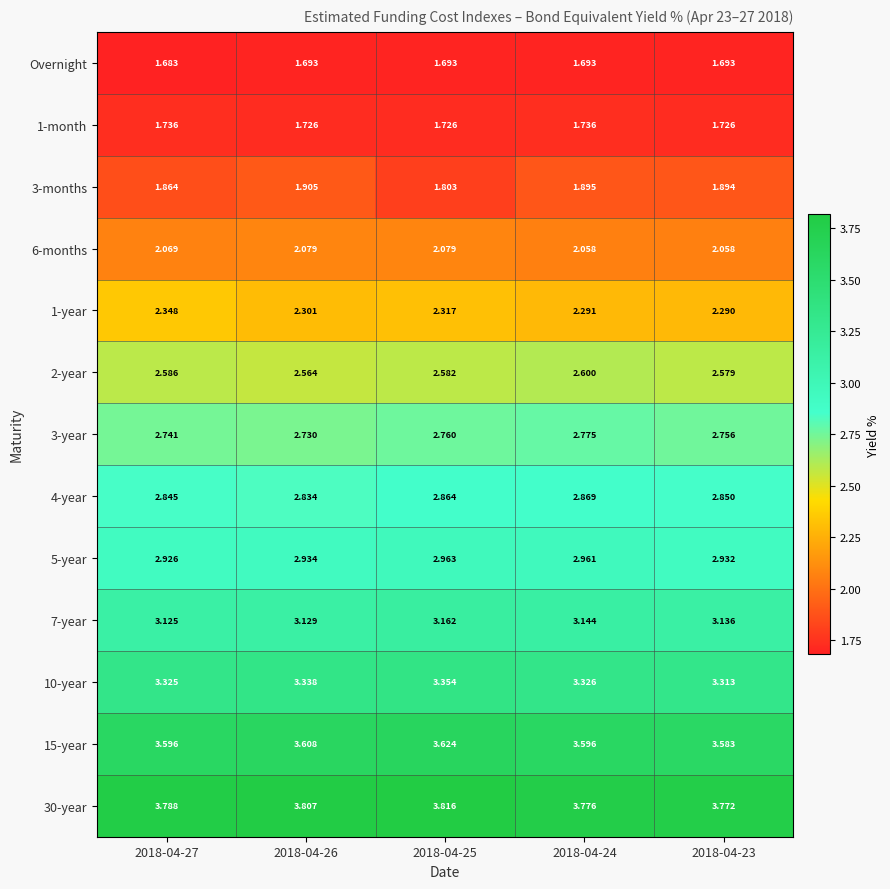

Is the value of 3-months at 2018-04-26 greater than the value of 7-year at 2018-04-25?

No